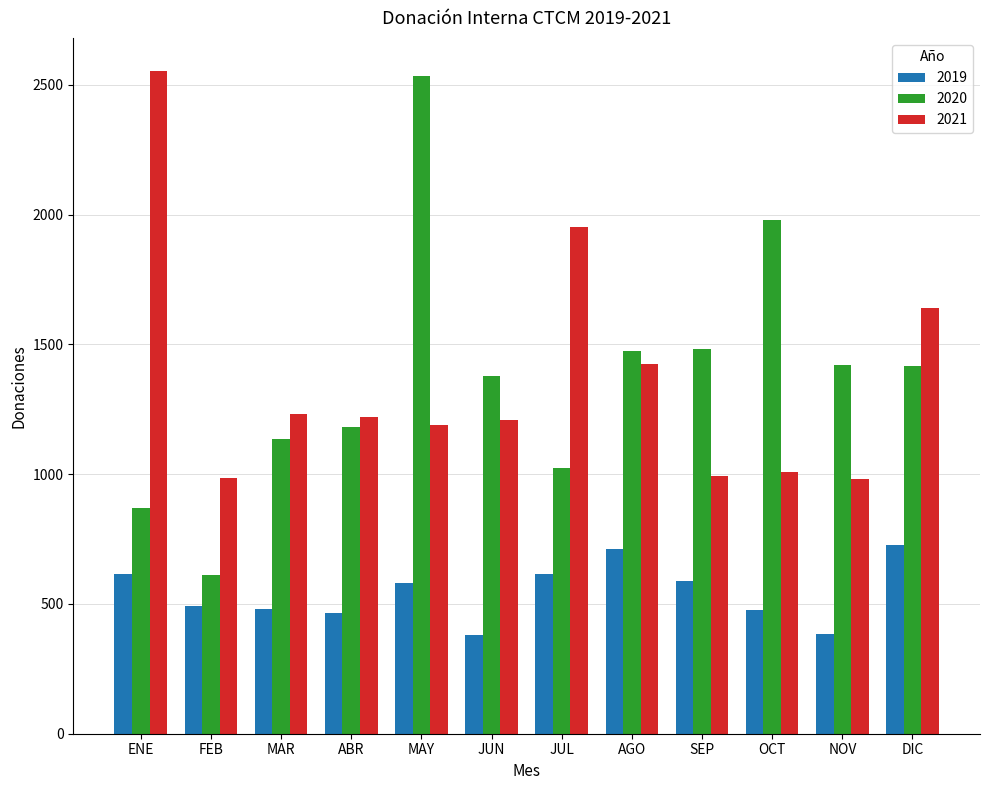

The value of 2021 at DIC is 1098. True or false?

False